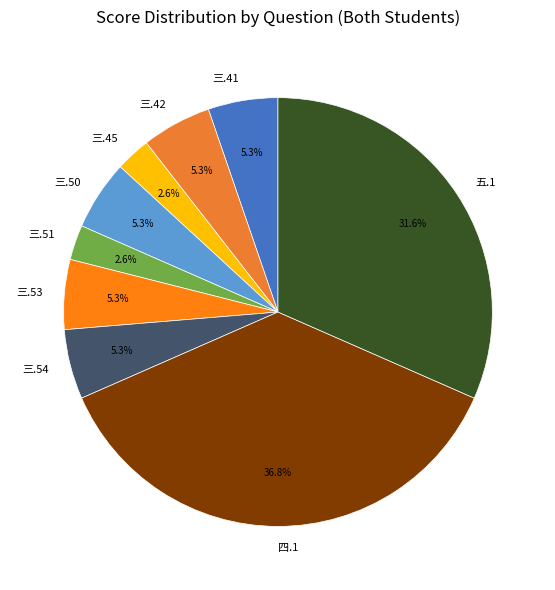

Does any single category account for the majority?

No